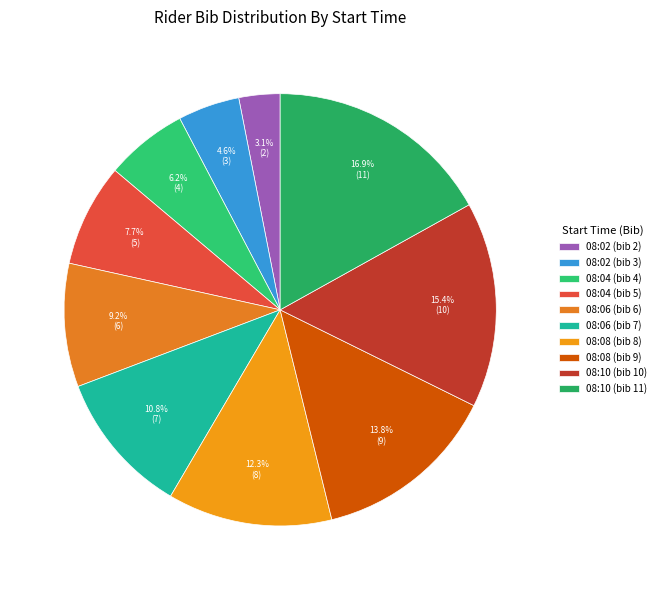

How many segments does this pie chart have?

10